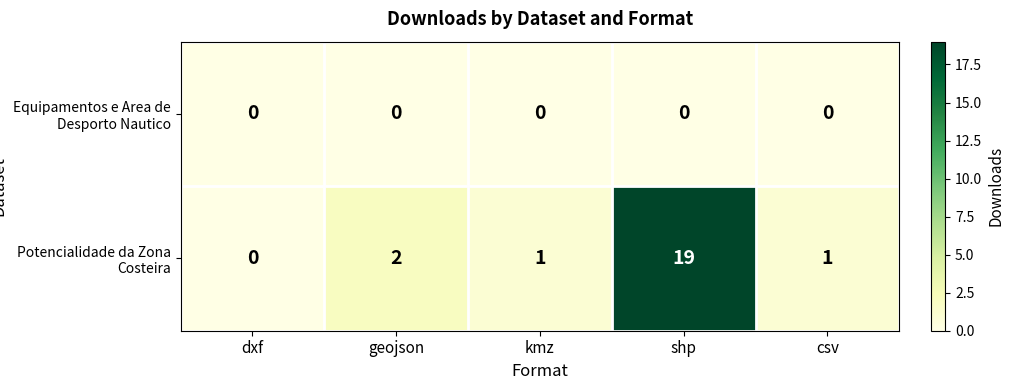

What is the difference between the maximum and minimum values in the Potencialidade da Zona Costeira series?

19